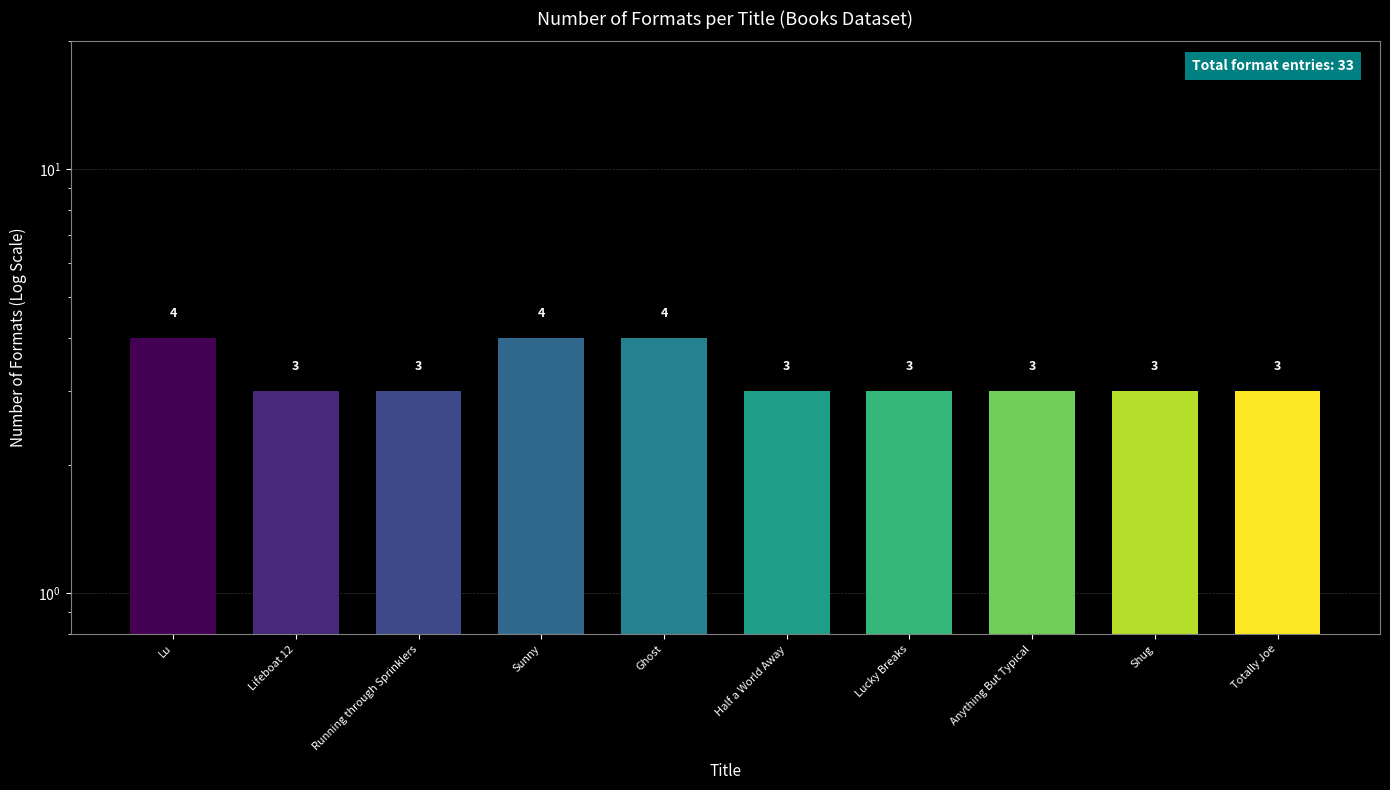

What is the difference between the maximum and second lowest values?

1